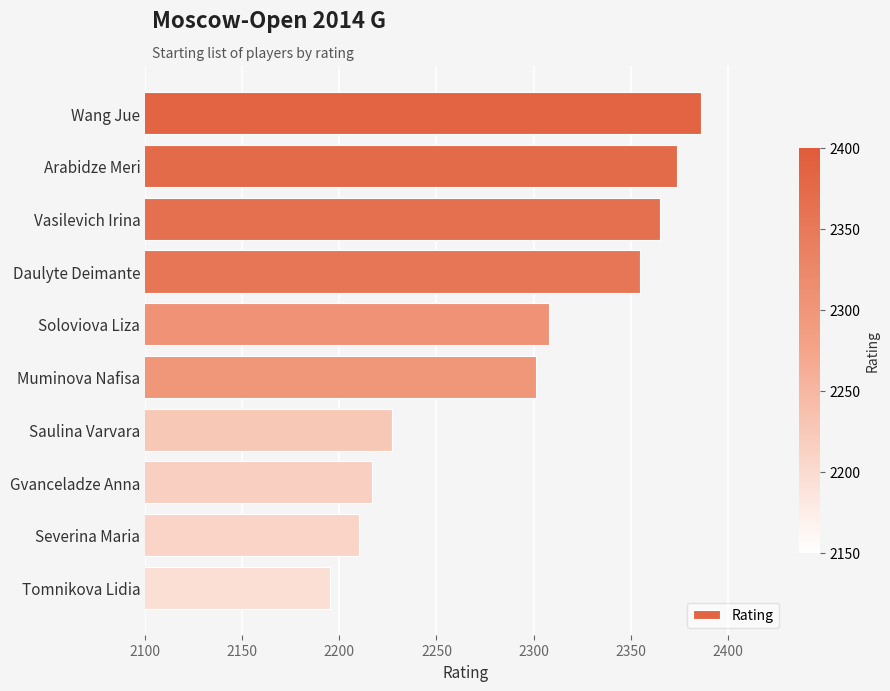

How many data points are less than 2308?

5